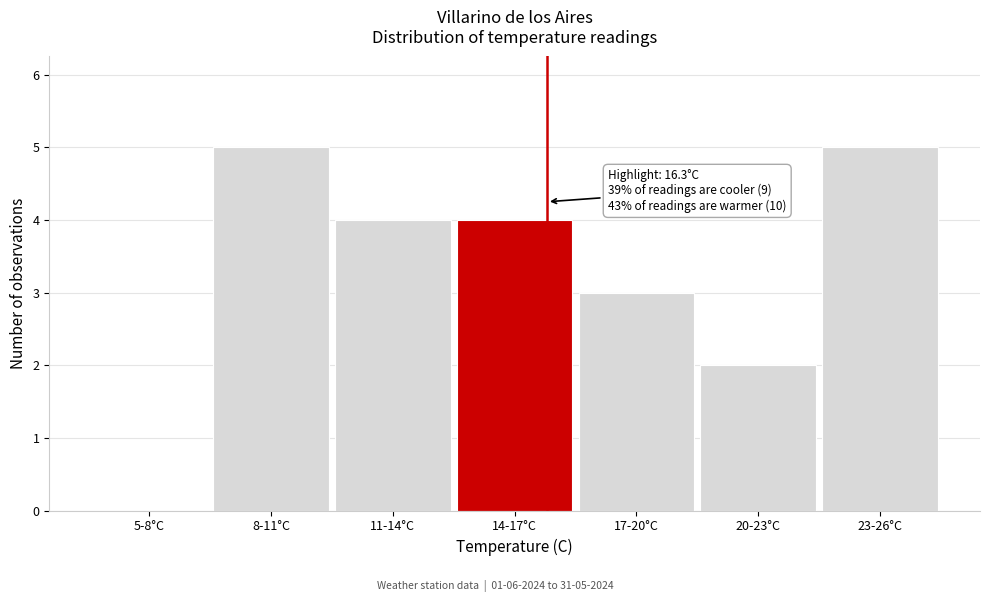

Reading left to right, what are all the values shown in this chart?

5-8°C=0	8-11°C=5	11-14°C=4	14-17°C=4	17-20°C=3	20-23°C=2	23-26°C=5